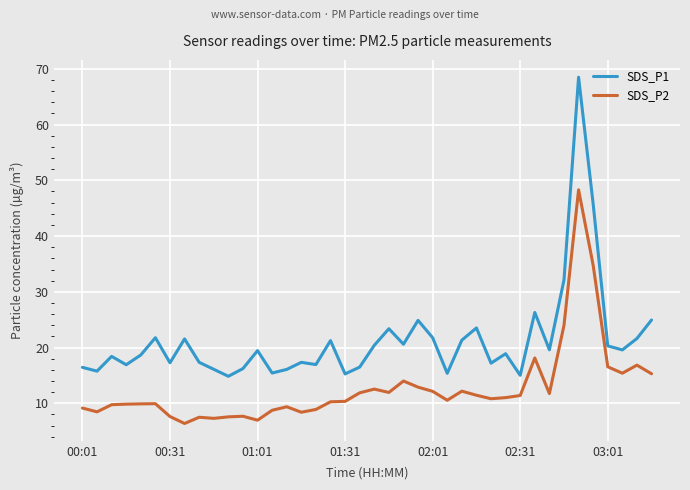

Rank the series by their average value, from highest to lowest.

SDS_P1, SDS_P2